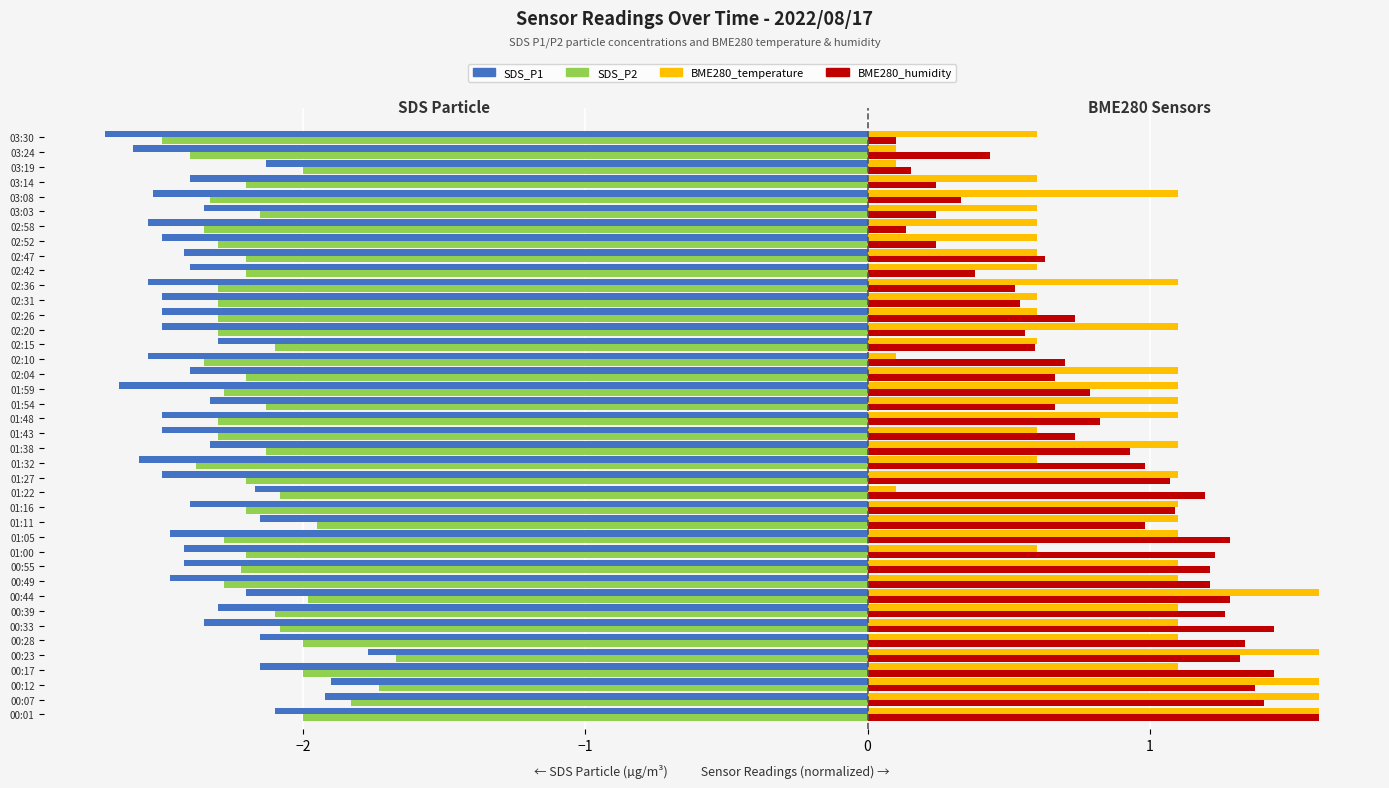

What are all the series names shown in the legend?

SDS_P1, SDS_P2, BME280_temperature, BME280_humidity